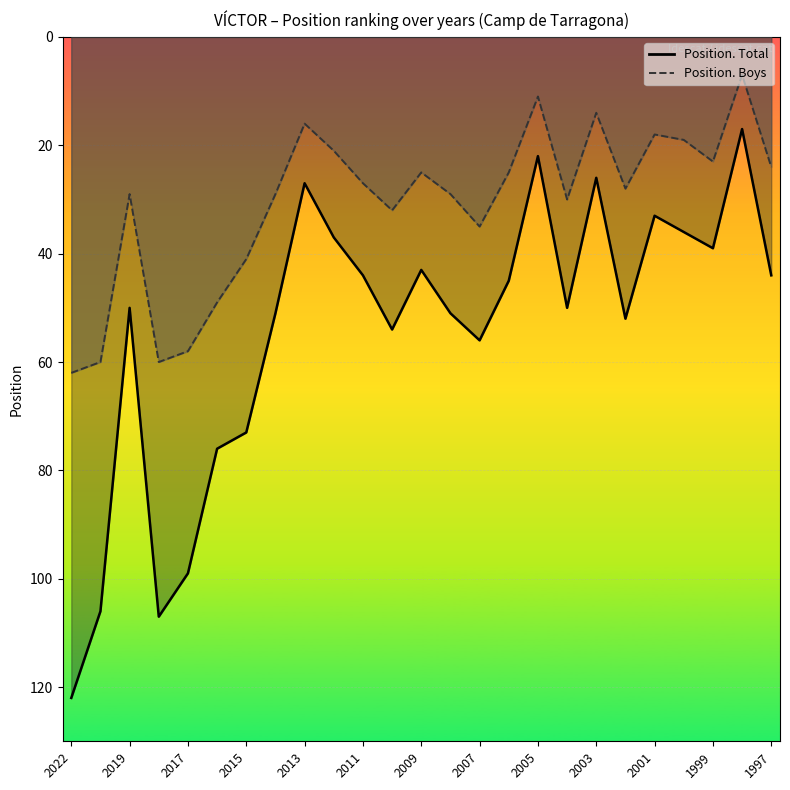

At which label does Position. Total reach its minimum?

1998